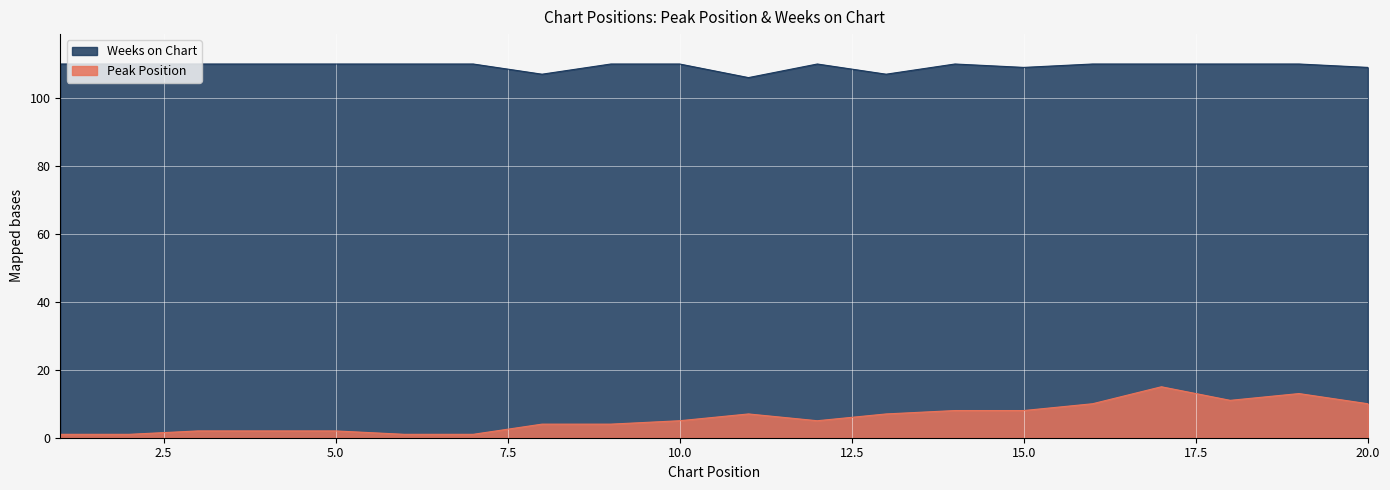

Rank the categories by Weeks on Chart value from highest to lowest.

1, 2, 3, 4, 5, 6, 7, 9, 10, 12, 14, 16, 17, 18, 19, 15, 20, 8, 13, 11